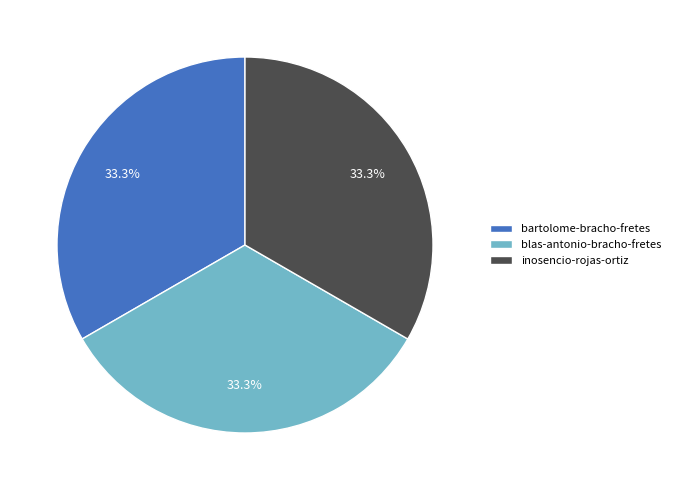

To the nearest percent, what is the combined percentage of blas-antonio-bracho-fretes and bartolome-bracho-fretes?

67%